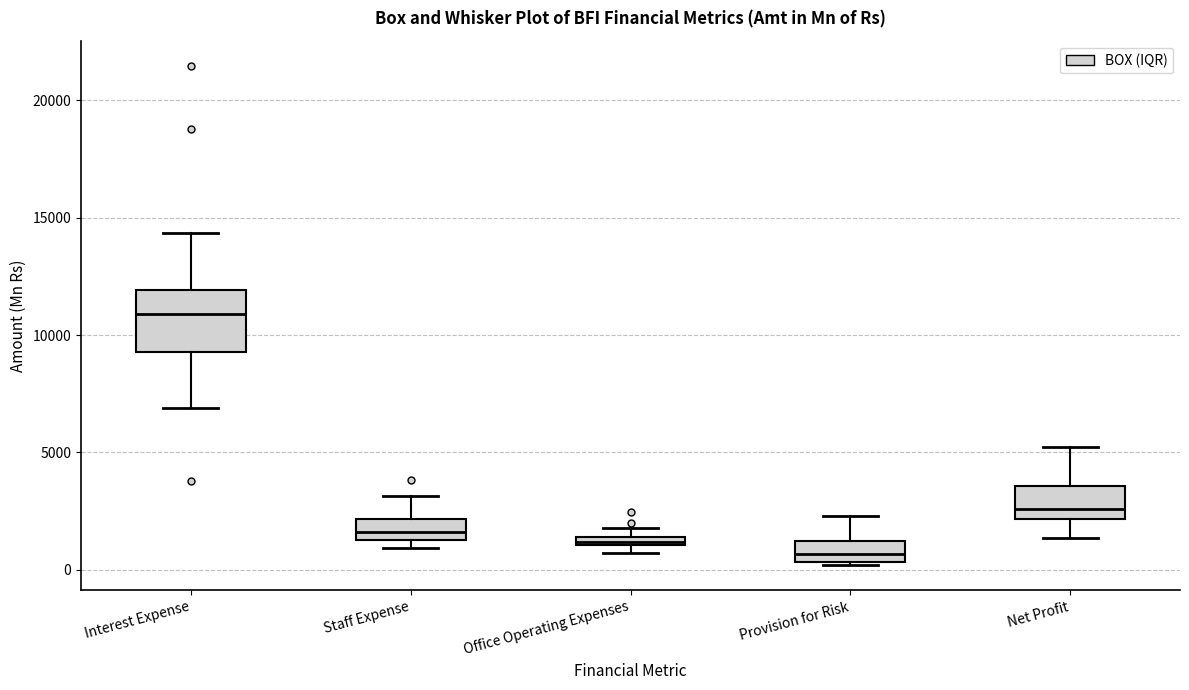

Comparing the boxes themselves (not the whiskers), which one is the tallest?

Interest Expense